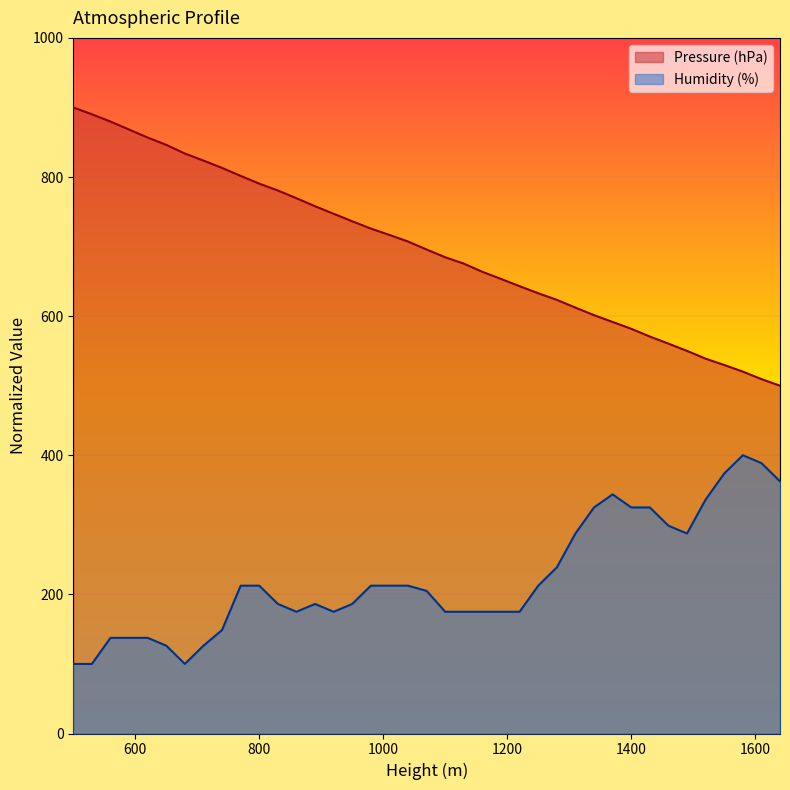

At which label does Humidity (%) first exceed 204?

770